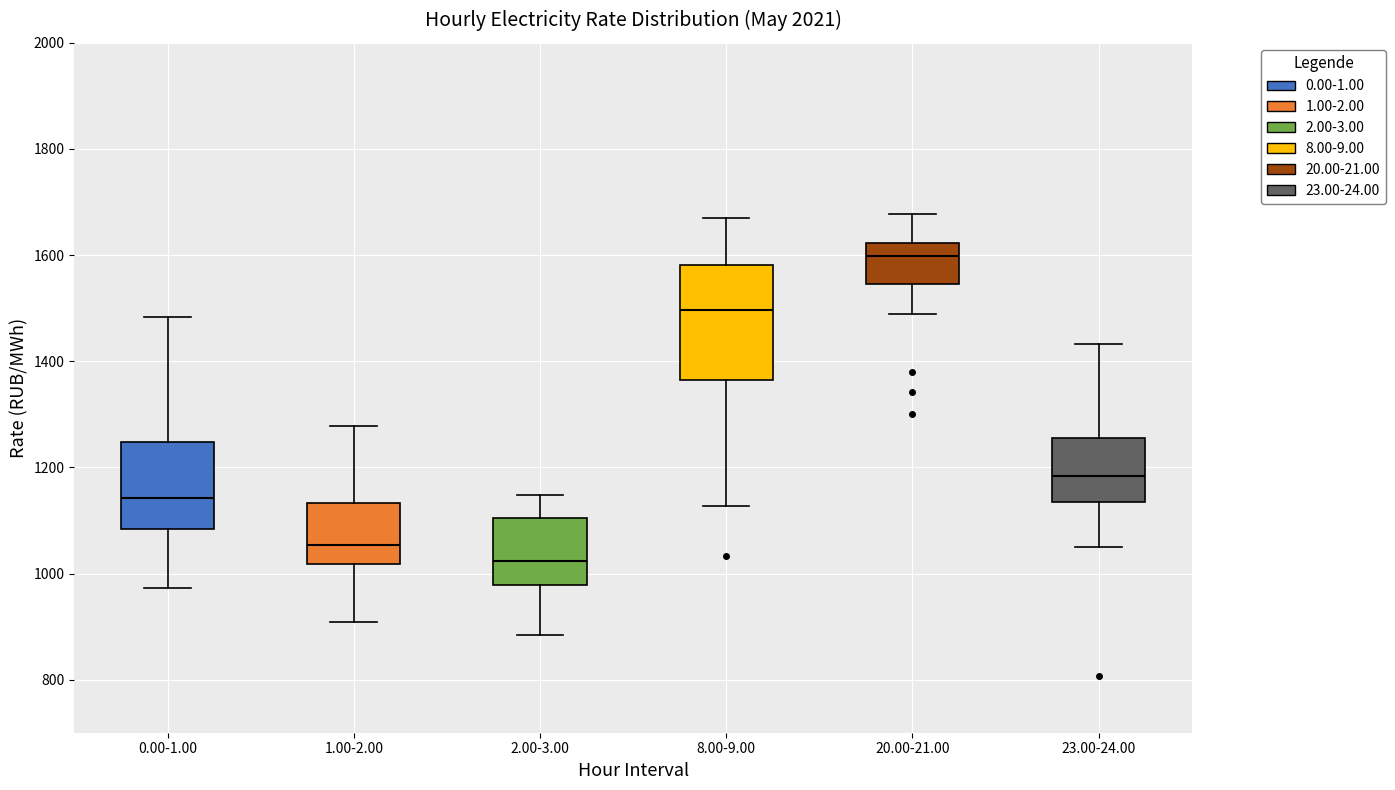

Reading left to right, read every box against the y-axis: the position of its median line, the range the box covers, and the ends of its whiskers. The values are not printed on the chart, so give them approximately, as read against the axis.

0.00-1.00: median 1140, box 1080 to 1240, whiskers 980 to 1480
1.00-2.00: median 1060, box 1020 to 1140, whiskers 900 to 1280
2.00-3.00: median 1020, box 980 to 1100, whiskers 880 to 1140
8.00-9.00: median 1500, box 1360 to 1580, whiskers 1120 to 1680
20.00-21.00: median 1600, box 1540 to 1620, whiskers 1480 to 1680
23.00-24.00: median 1180, box 1140 to 1260, whiskers 1040 to 1440